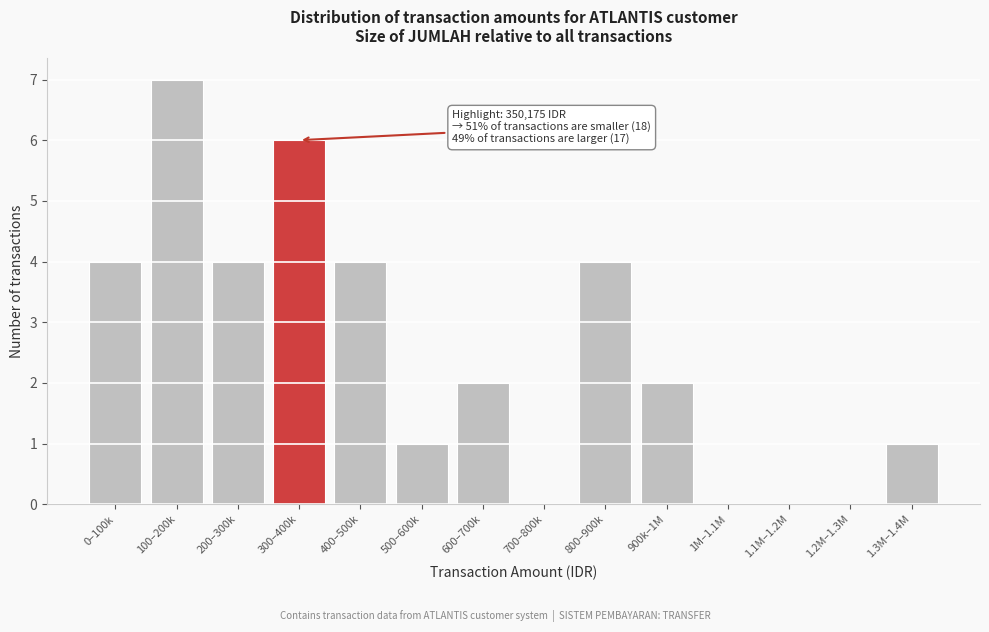

Reading left to right, what are all the values shown in this chart?

0–100k=4	100–200k=7	200–300k=4	300–400k=6	400–500k=4	500–600k=1	600–700k=2	700–800k=0	800–900k=4	900k–1M=2	1M–1.1M=0	1.1M–1.2M=0	1.2M–1.3M=0	1.3M–1.4M=1